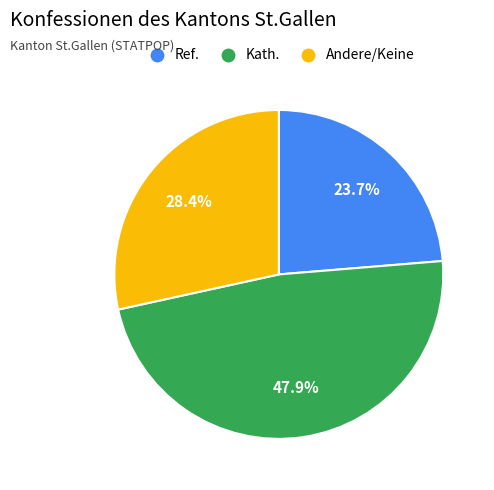

Is there any slice that represents more than half of the pie?

No